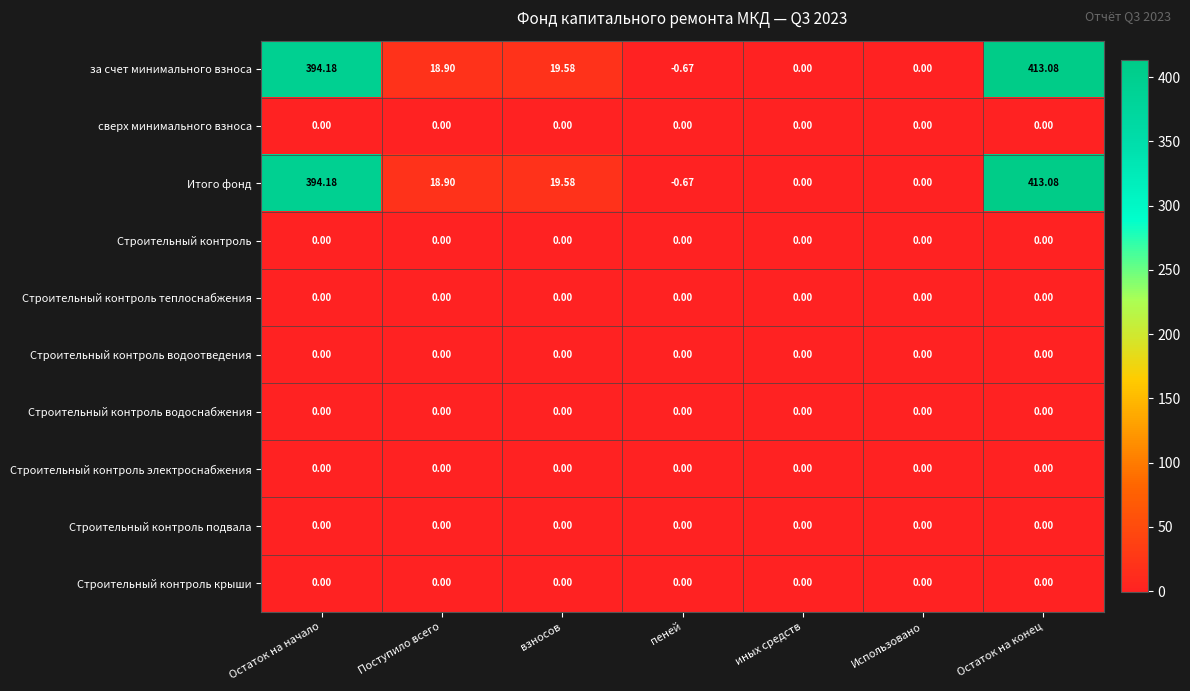

Which category has the highest value across all series?

Остаток на конец